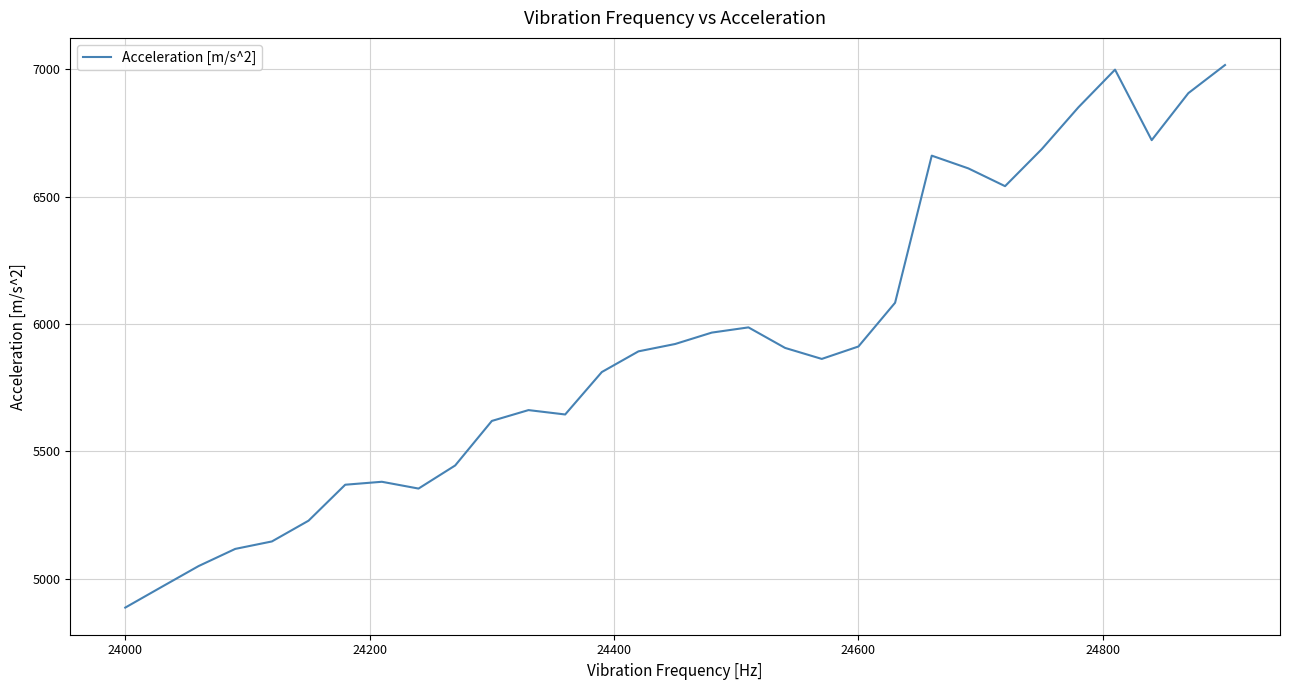

What is the maximum value shown in the chart?

7017.4